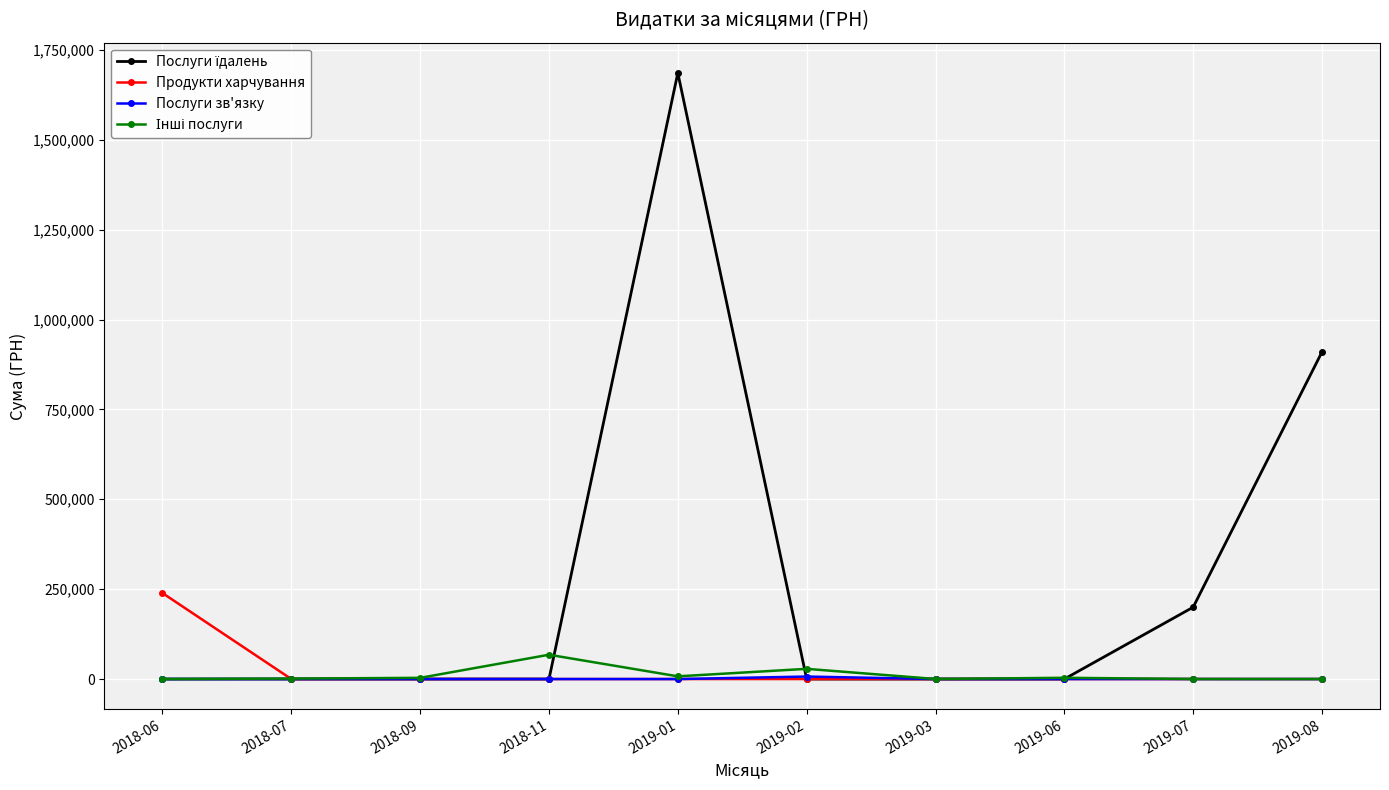

Which category has the highest value in the Продукти харчування series?

2018-06